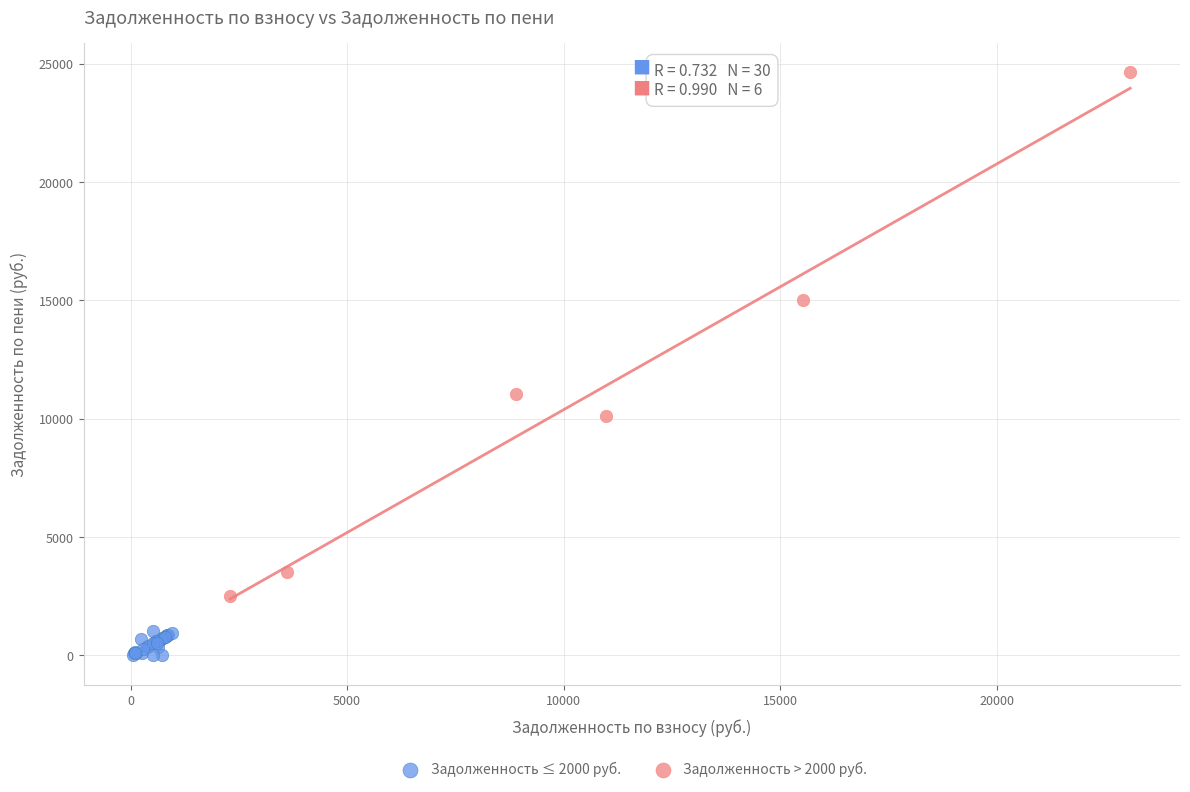

Which series contains the lowest Y value?

Задолженность ≤ 2000 руб.